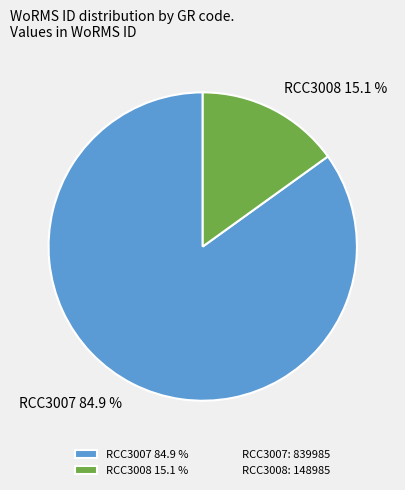

What is the total percentage of RCC3007 and RCC3008?

100.0%